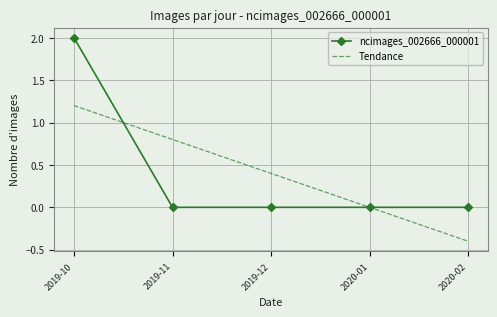

What value does the Tendance series have at 2020-02?

-0.4